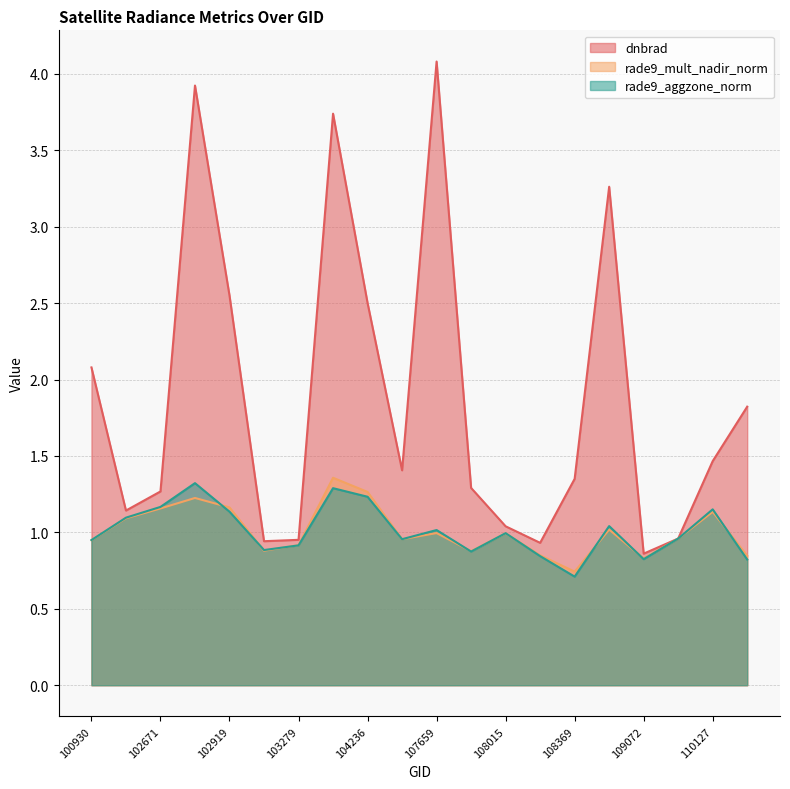

The value of rade9_mult_nadir_norm at 110127 is 1.8. True or false?

False